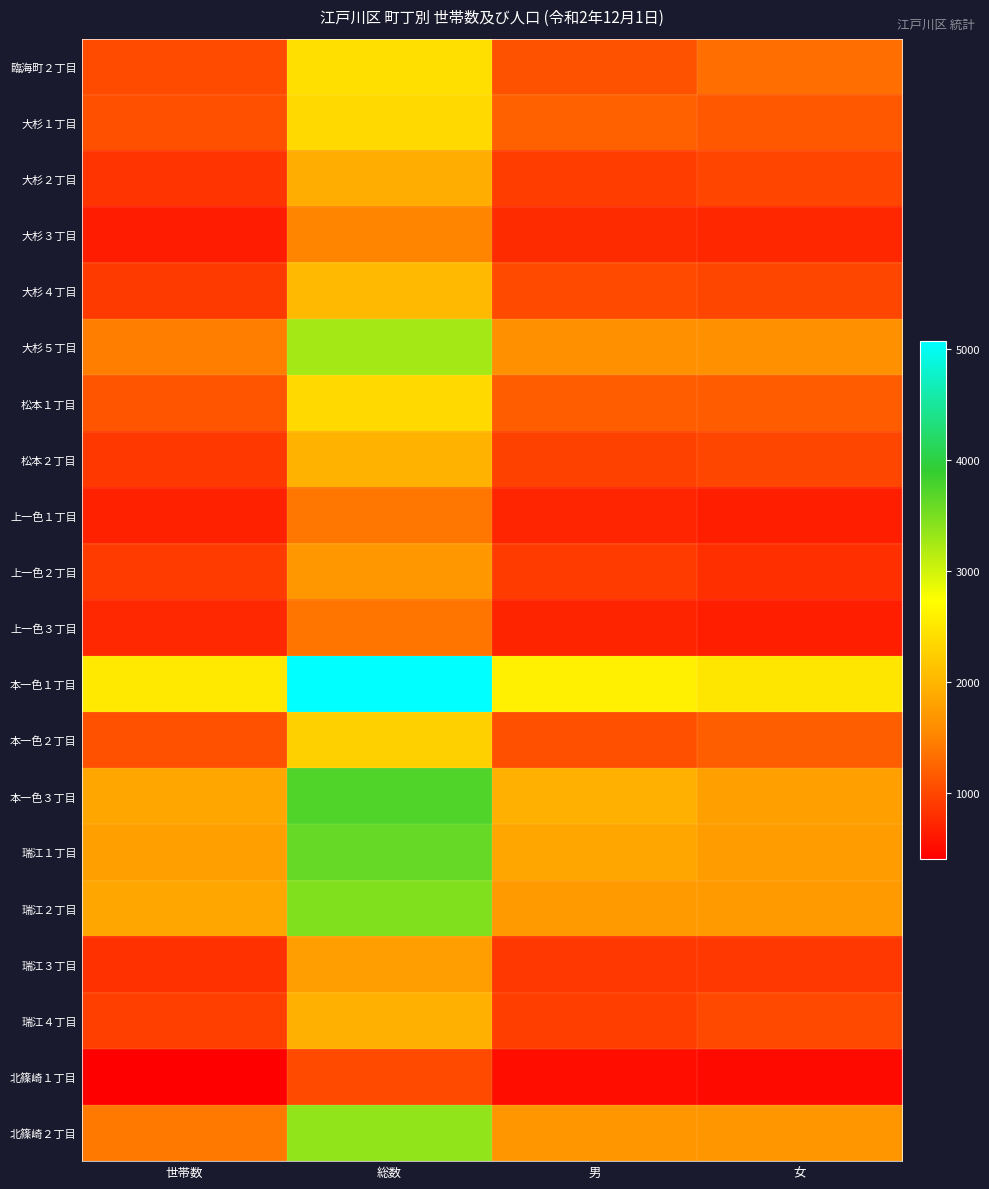

Reading right to left, extract all data points from this chart.

臨海町２丁目: 女=1331	男=1095	総数=2426	世帯数=1041
大杉１丁目: 女=1155	男=1212	総数=2367	世帯数=1082
大杉２丁目: 女=991	男=923	総数=1914	世帯数=855
大杉３丁目: 女=742	男=780	総数=1522	世帯数=654
大杉４丁目: 女=999	男=1037	総数=2036	世帯数=893
大杉５丁目: 女=1627	男=1626	総数=3253	世帯数=1462
松本１丁目: 女=1177	男=1190	総数=2367	世帯数=1117
松本２丁目: 女=997	男=962	総数=1959	世帯数=889
上一色１丁目: 女=678	男=721	総数=1399	世帯数=695
上一色２丁目: 女=804	男=902	総数=1706	世帯数=901
上一色３丁目: 女=673	男=717	総数=1390	世帯数=748
本一色１丁目: 女=2488	男=2584	総数=5072	世帯数=2525
本一色２丁目: 女=1193	男=1081	総数=2274	世帯数=1083
本一色３丁目: 女=1790	男=1941	総数=3731	世帯数=1844
瑞江１丁目: 女=1756	男=1854	総数=3610	世帯数=1792
瑞江２丁目: 女=1734	男=1722	総数=3456	世帯数=1839
瑞江３丁目: 女=881	男=882	総数=1763	世帯数=827
瑞江４丁目: 女=1011	男=934	総数=1945	世帯数=942
北篠崎１丁目: 女=501	男=529	総数=1030	世帯数=409
北篠崎２丁目: 女=1677	男=1681	総数=3358	世帯数=1411